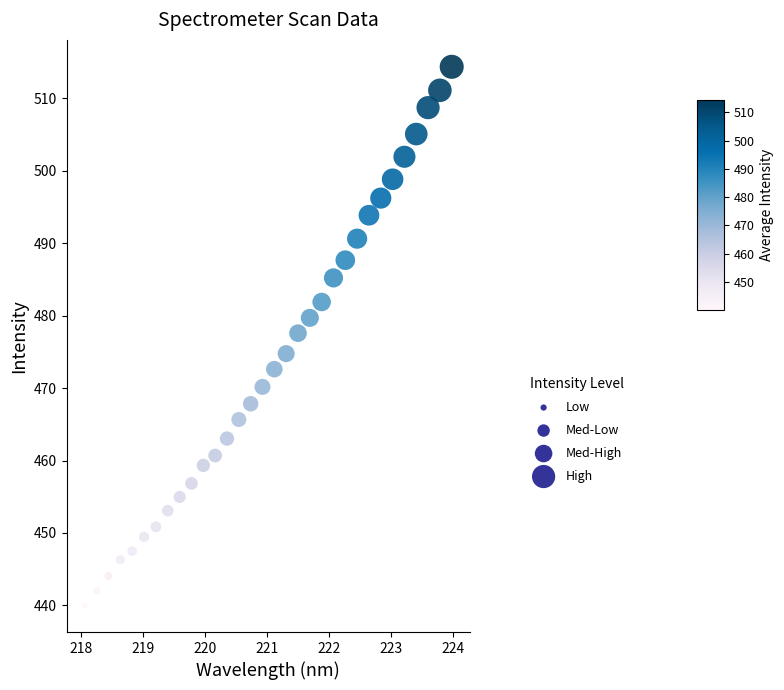

What is the range of Y values (max minus min)?

74.3